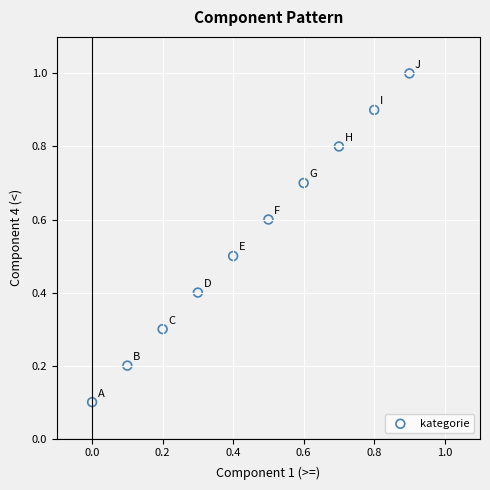

What is the range of X values (max minus min)?

0.9